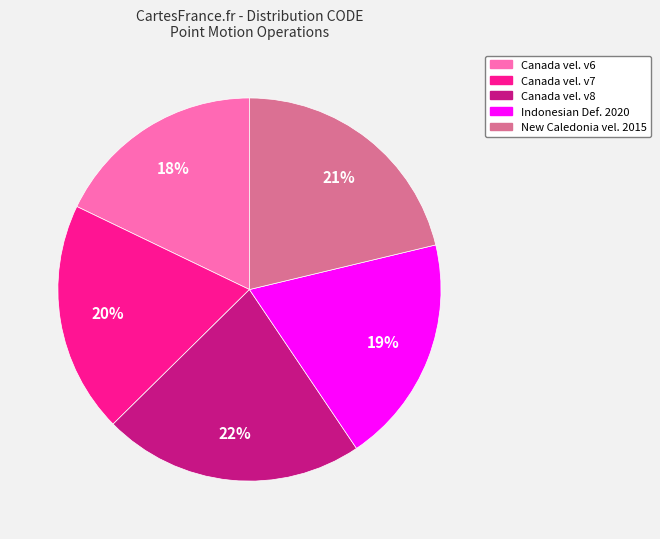

Is there a majority slice in this chart?

No